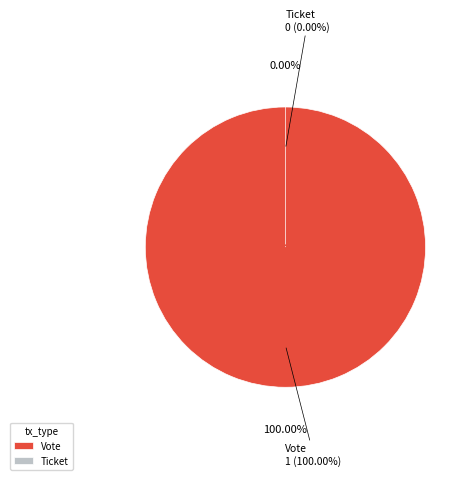

True or false: Vote accounts for 100% of the total.

True